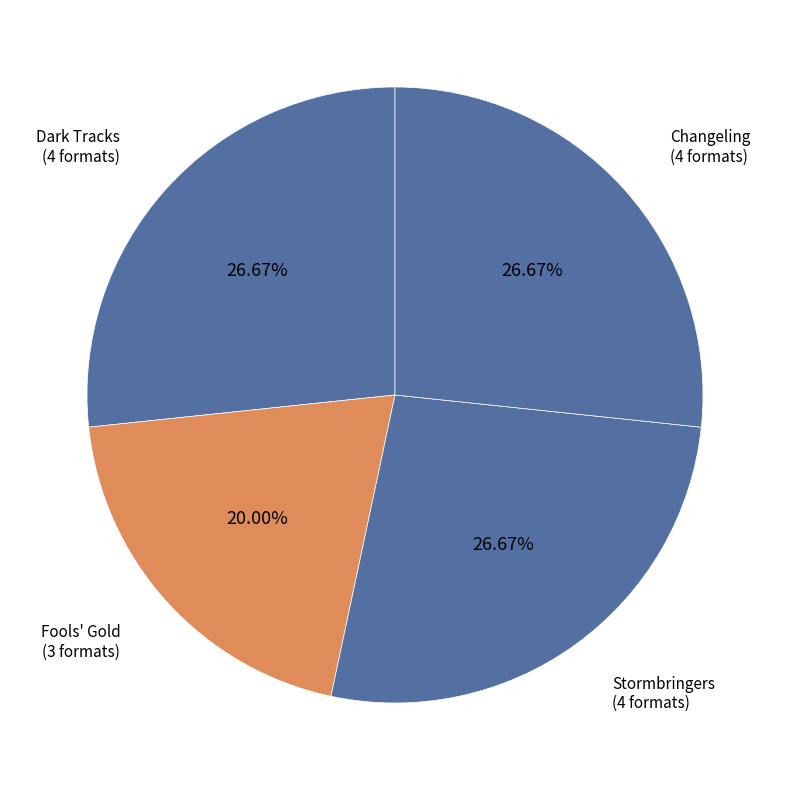

Which has a higher value, Fools' Gold or Stormbringers?

Stormbringers